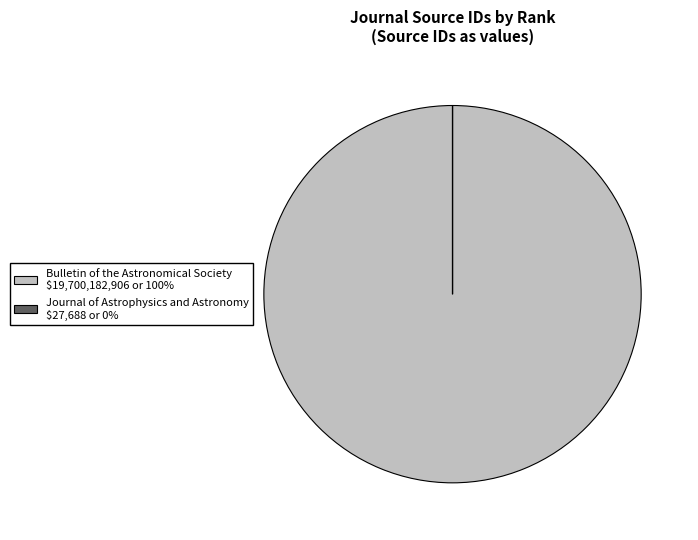

Does Bulletin of the Astronomical Society $19,700,182,906 or 100% account for over 50% of the chart?

Yes